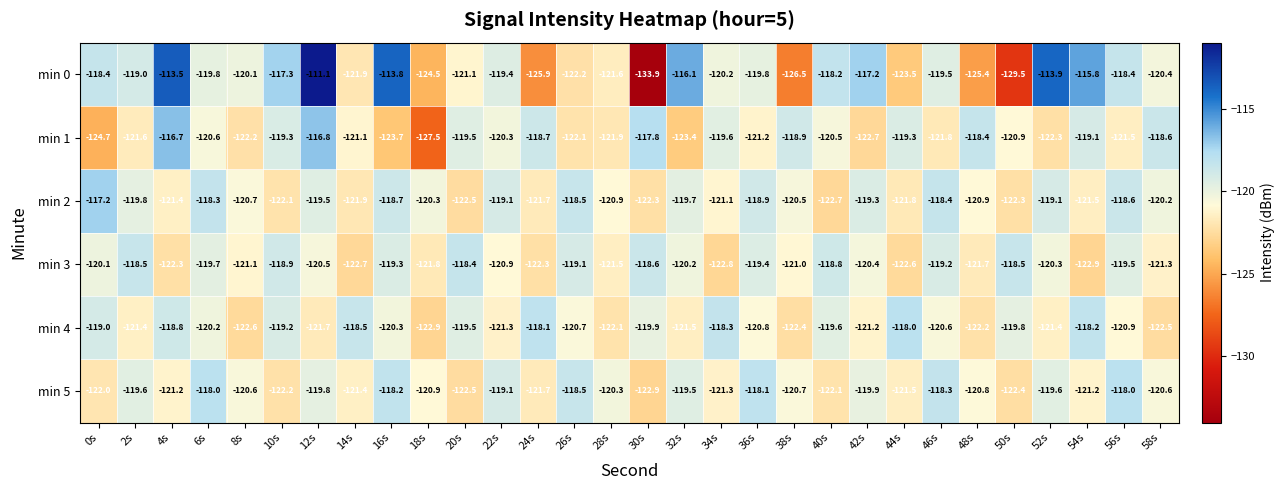

At which category does the chart reach its peak across all series?

12s